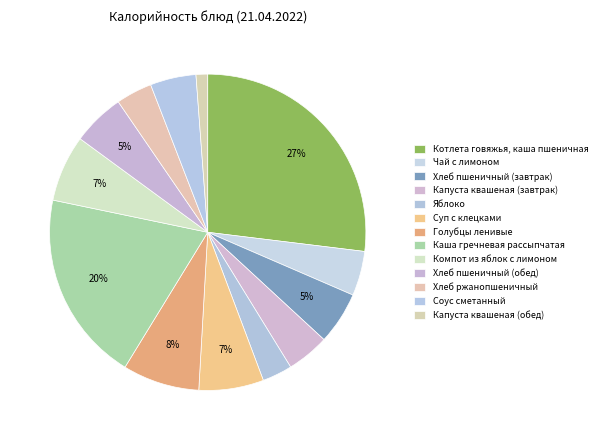

How many slices are in this pie chart?

13